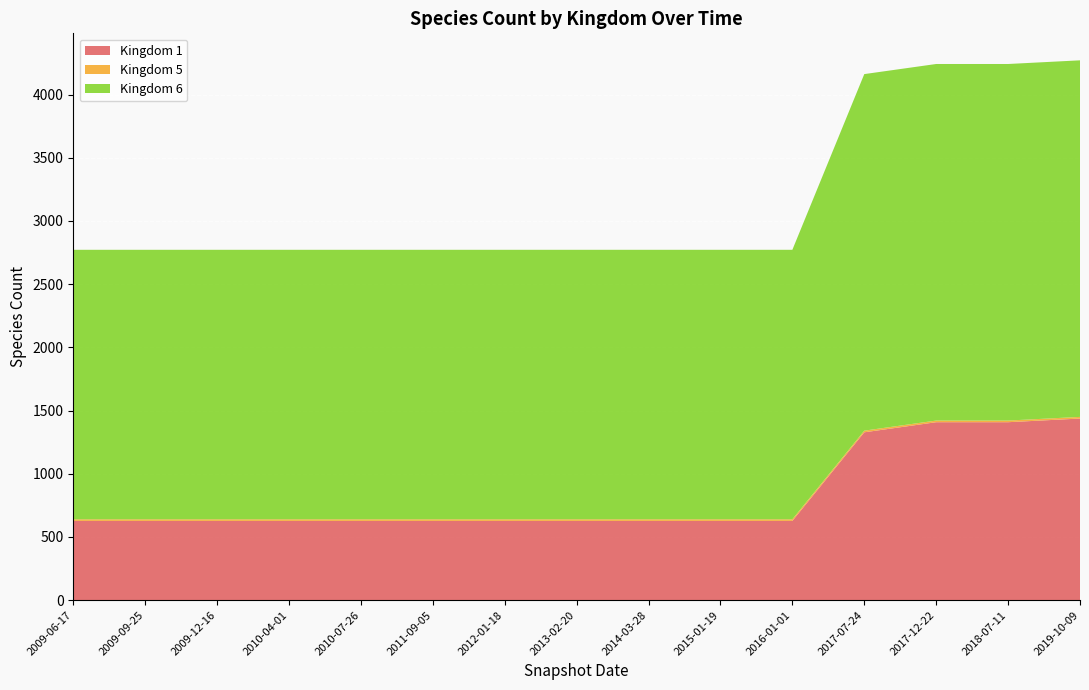

Reading left to right, list all the values displayed in this chart.

1: 627	627	627	627	627	627	627	627	627	627	627	1328	1408	1408	1437
5: 13	13	13	13	13	13	13	13	13	13	13	13	13	13	13
6: 2132	2132	2132	2132	2132	2132	2132	2132	2132	2132	2132	2821	2821	2821	2821